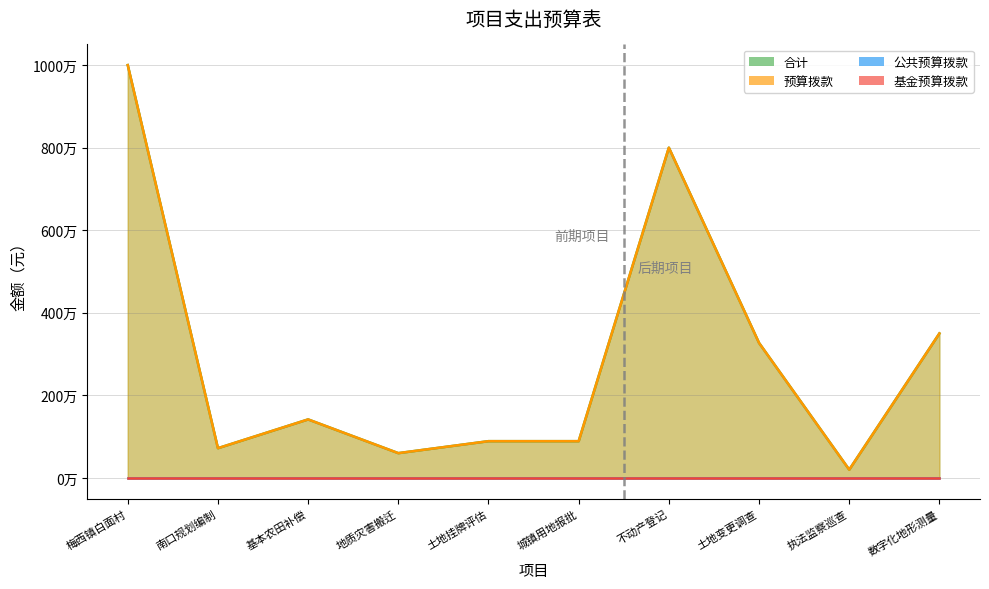

The value of 预算拨款 at 南口规划编制 is 1159633. True or false?

False